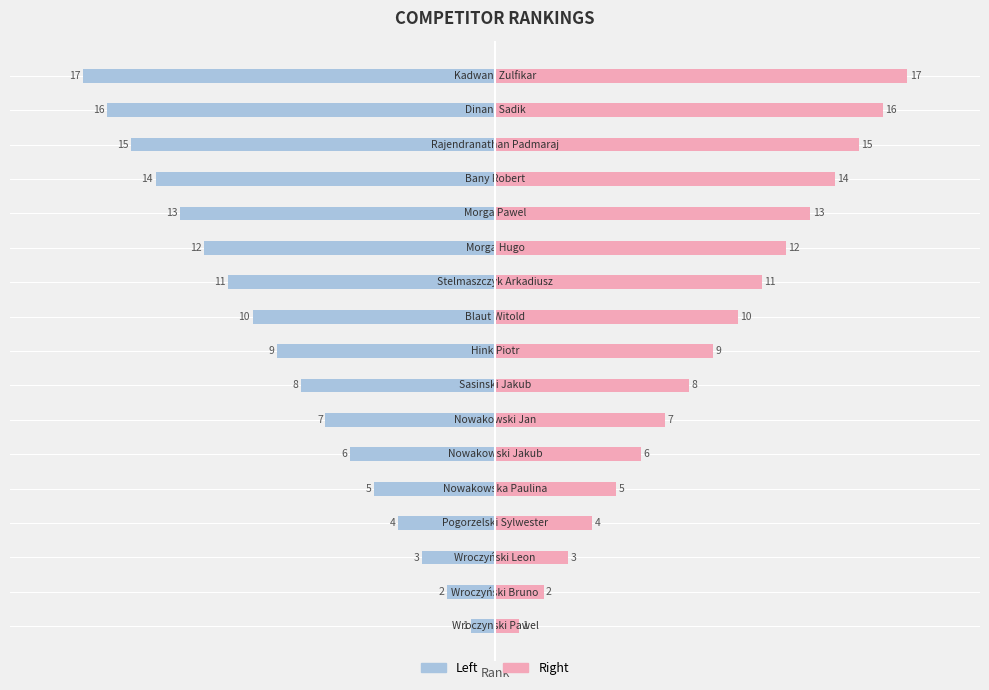

What is the value of the Rank (left) bar at the 12th from the left?

-12